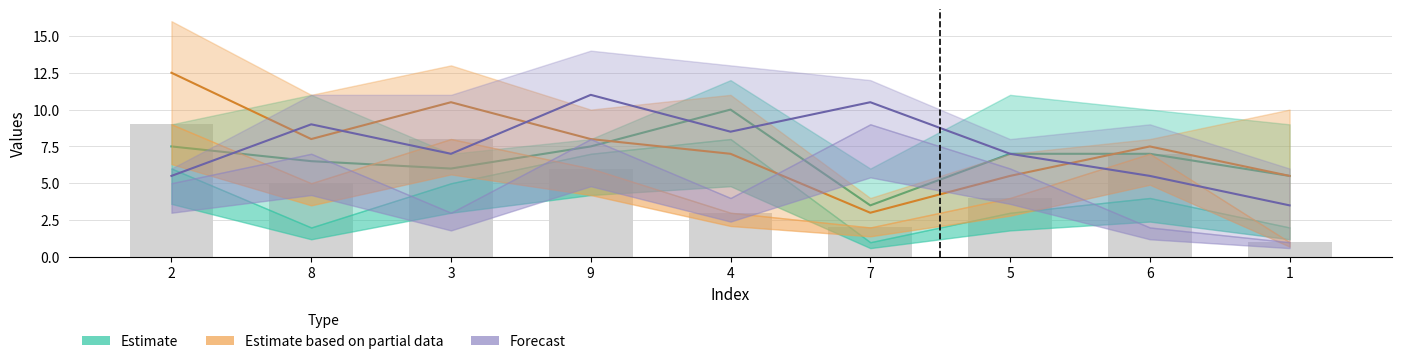

What is the difference between the second highest and second lowest values?

6